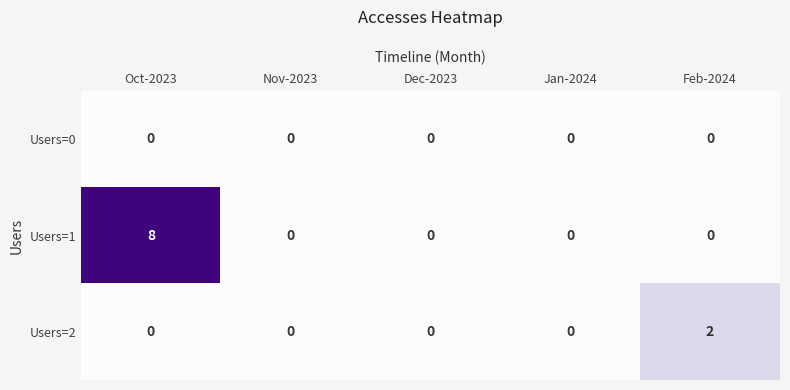

Reading left to right, extract all data points from this chart.

Users=0: 0	0	0	0	0
Users=1: 8	0	0	0	0
Users=2: 0	0	0	0	2